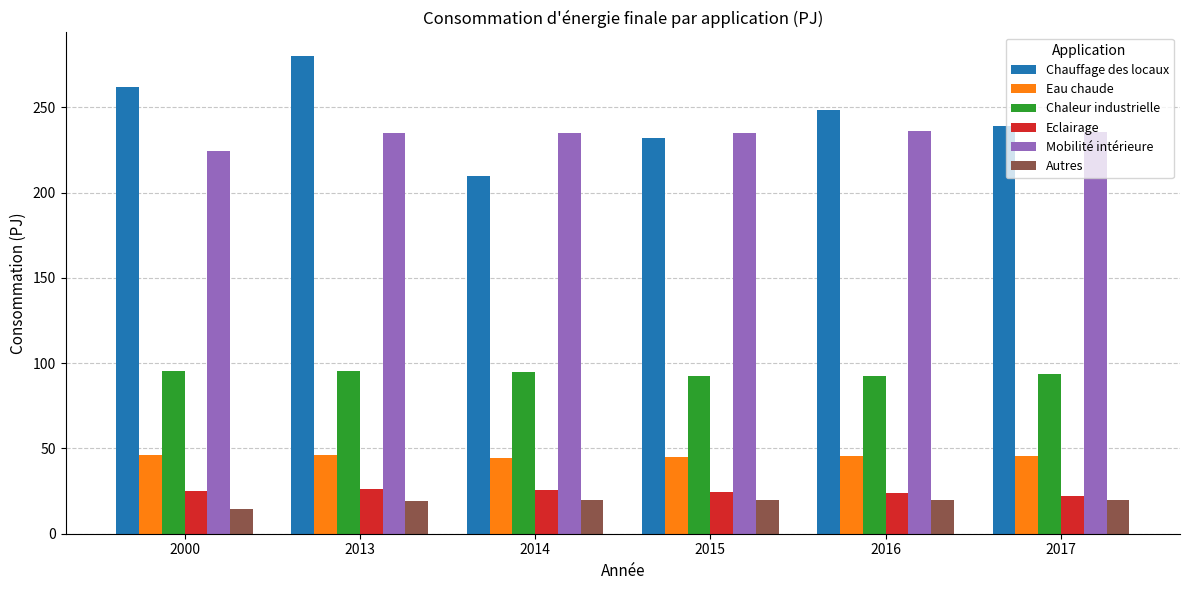

Count the number of data series in this chart.

6